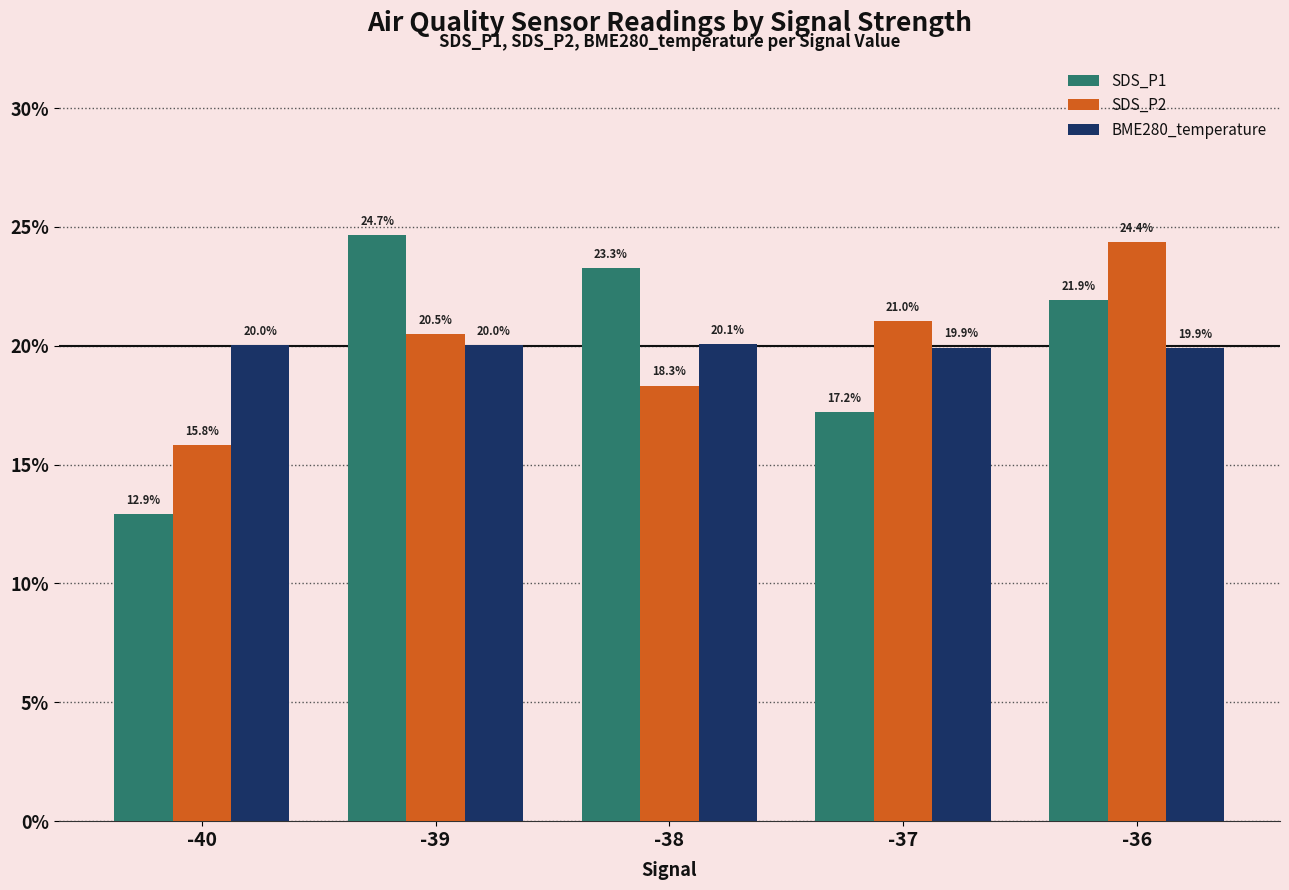

List the labels in order of SDS_P2 value, largest first.

-36, -37, -39, -38, -40